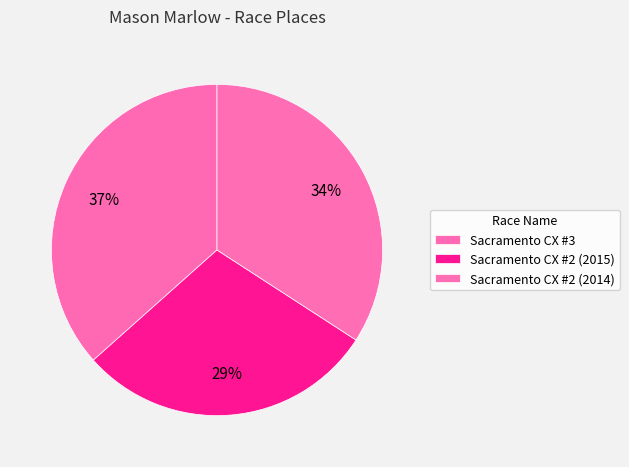

Is it true that Sacramento CX #3 is 51% of the pie?

False